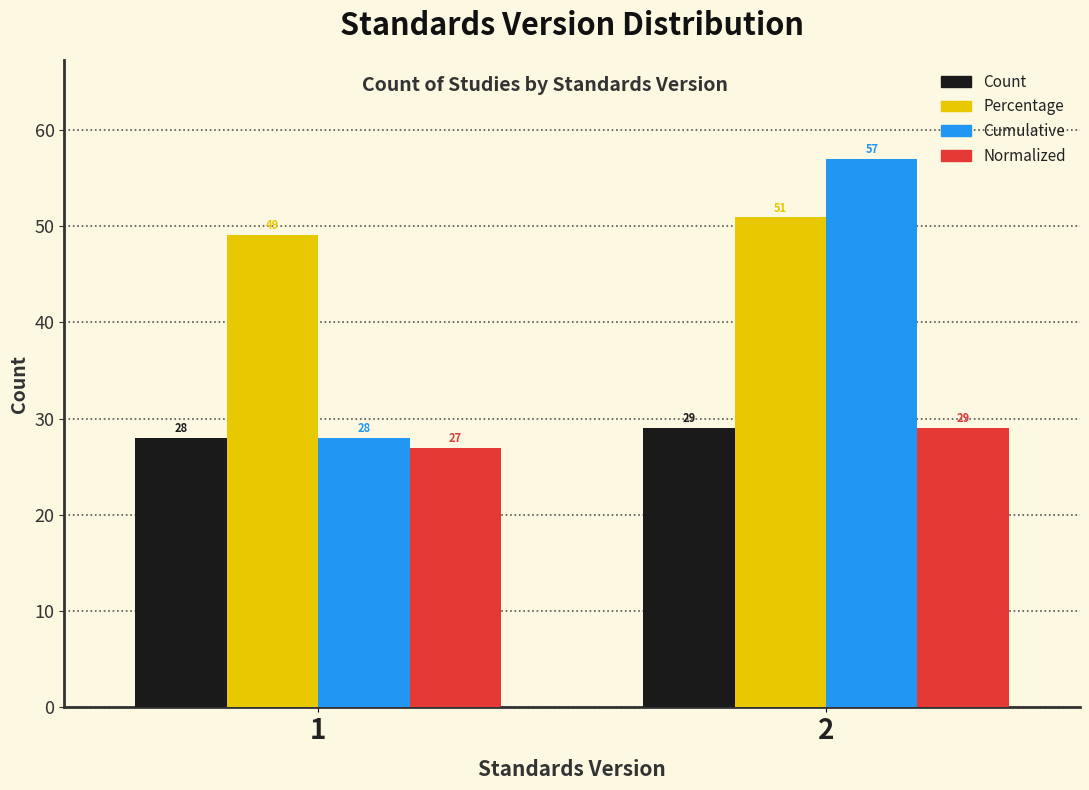

Rank the categories by Normalized value from lowest to highest.

1, 2